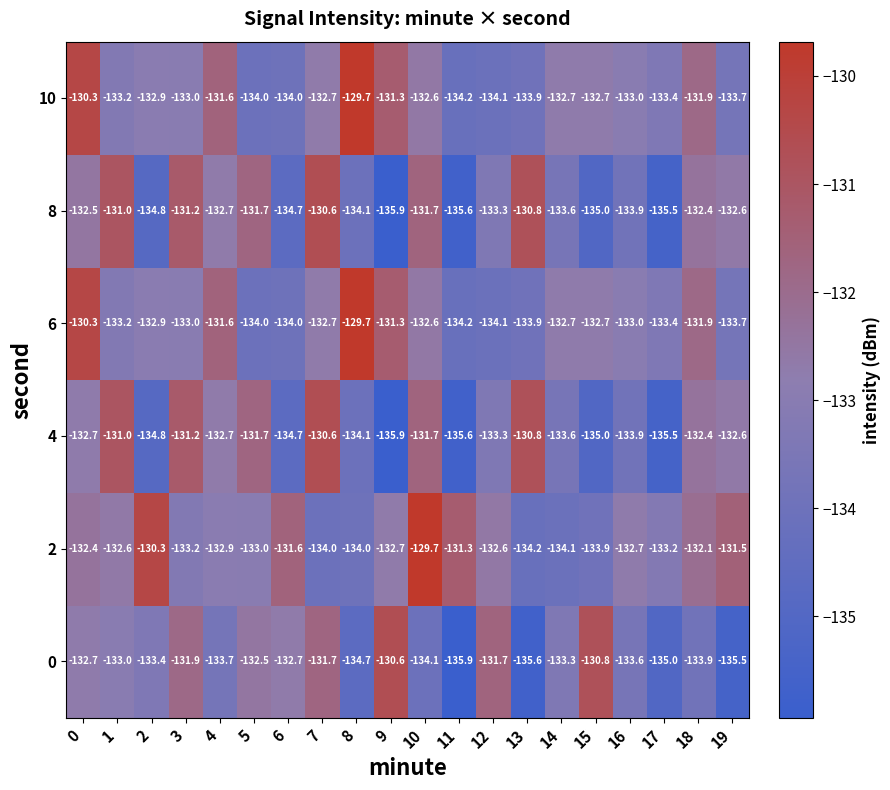

What is the greatest value displayed?

-129.7